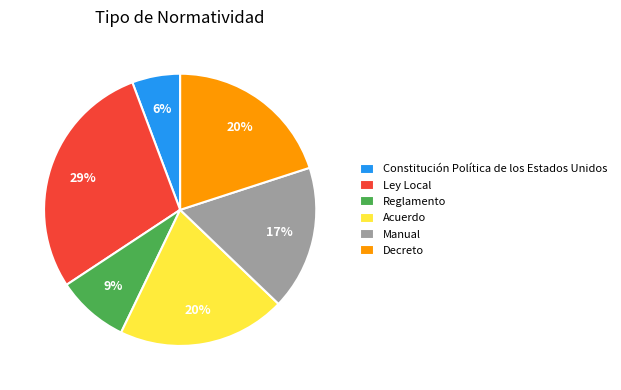

To the nearest percent, what portion does Reglamento represent?

9%